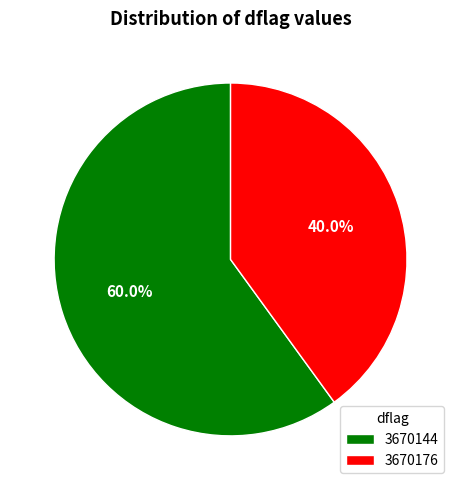

The 3670144 slice represents 40% of the pie. True or false?

False